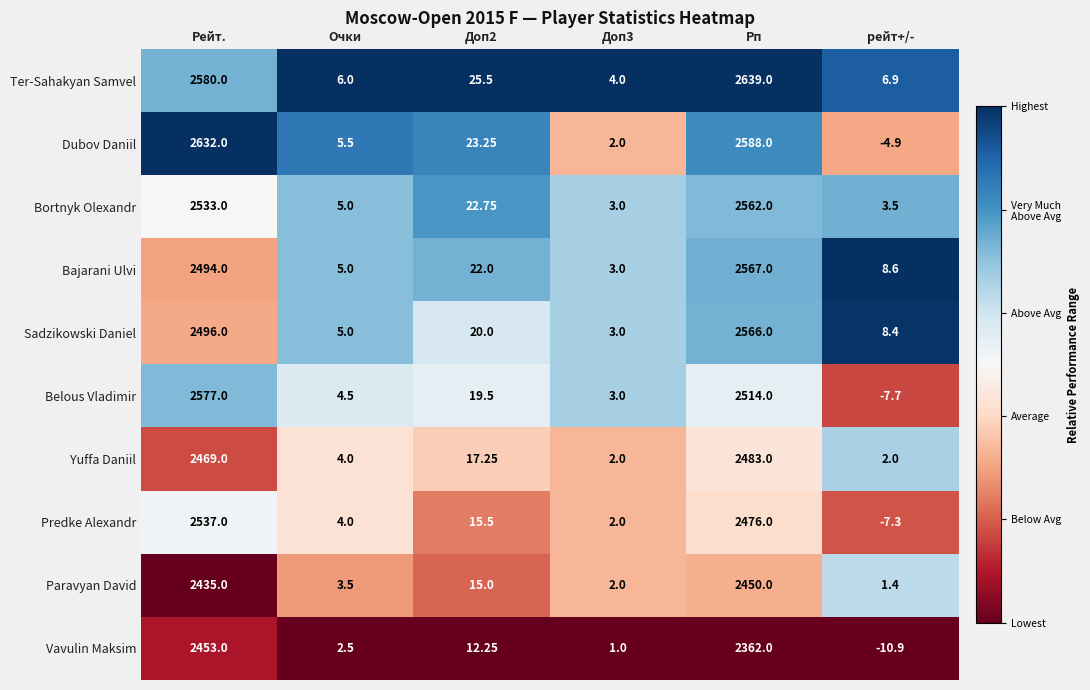

At which category does the chart reach its peak across all series?

Рп